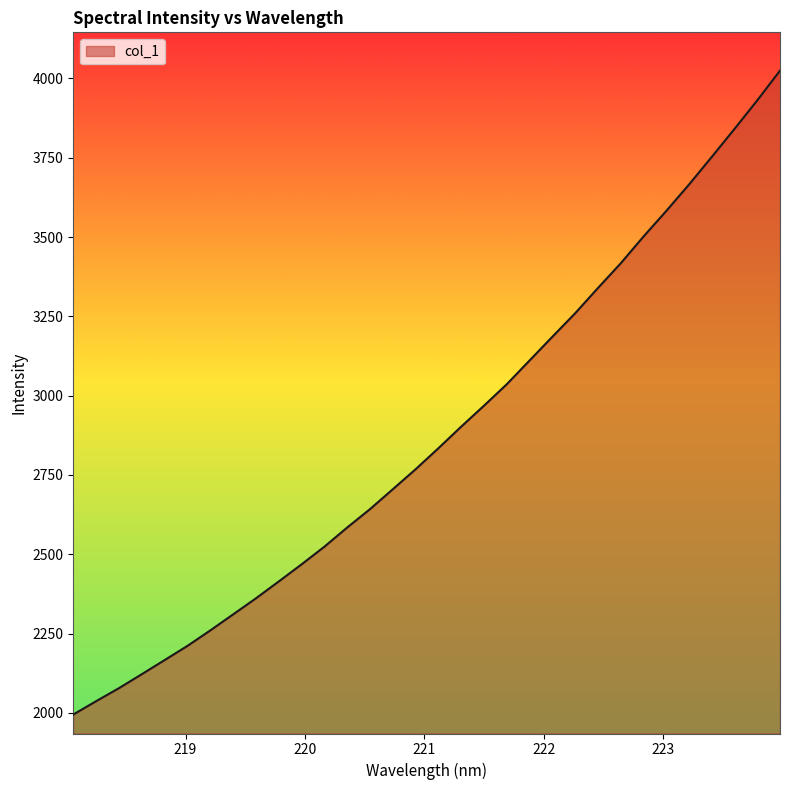

What is the difference between the maximum and minimum values?

2030.1